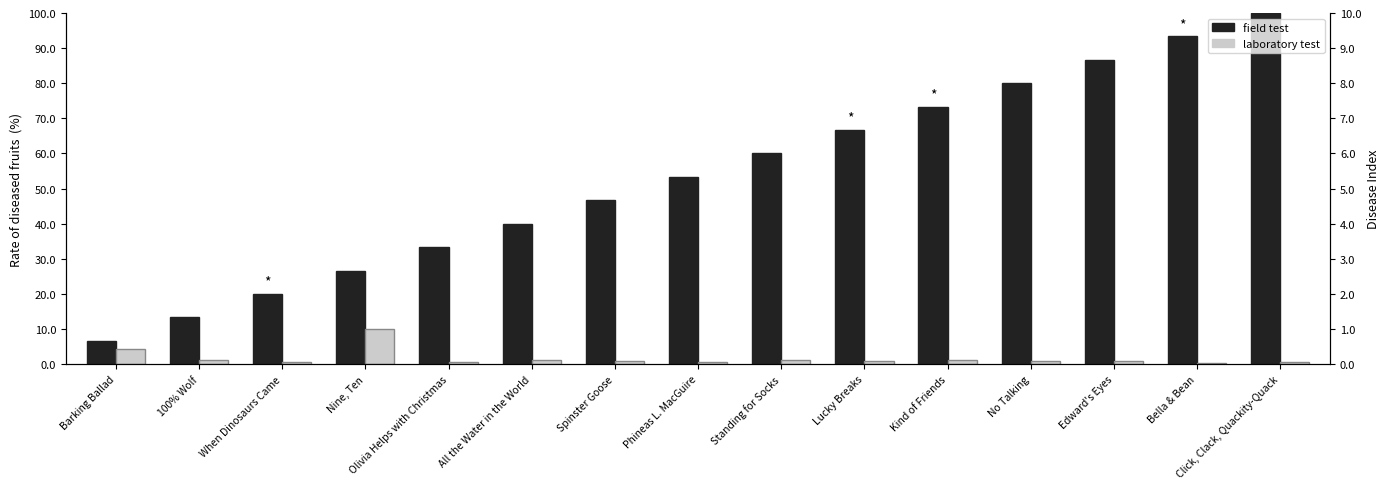

True or false: field test has a value of 63.8 at All the Water in the World.

False